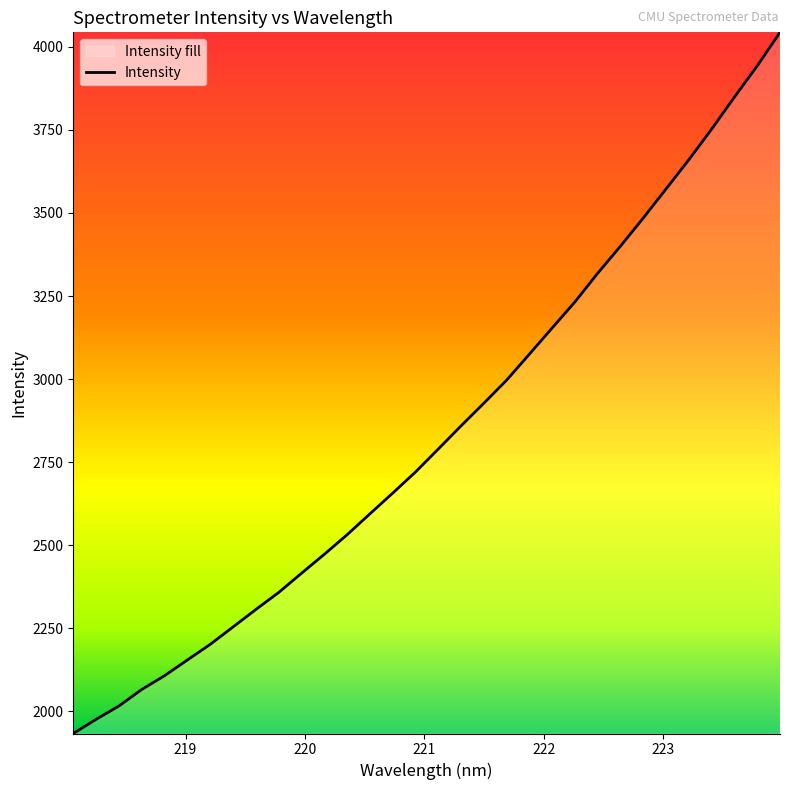

What is the minimum value shown in the chart?

1933.7